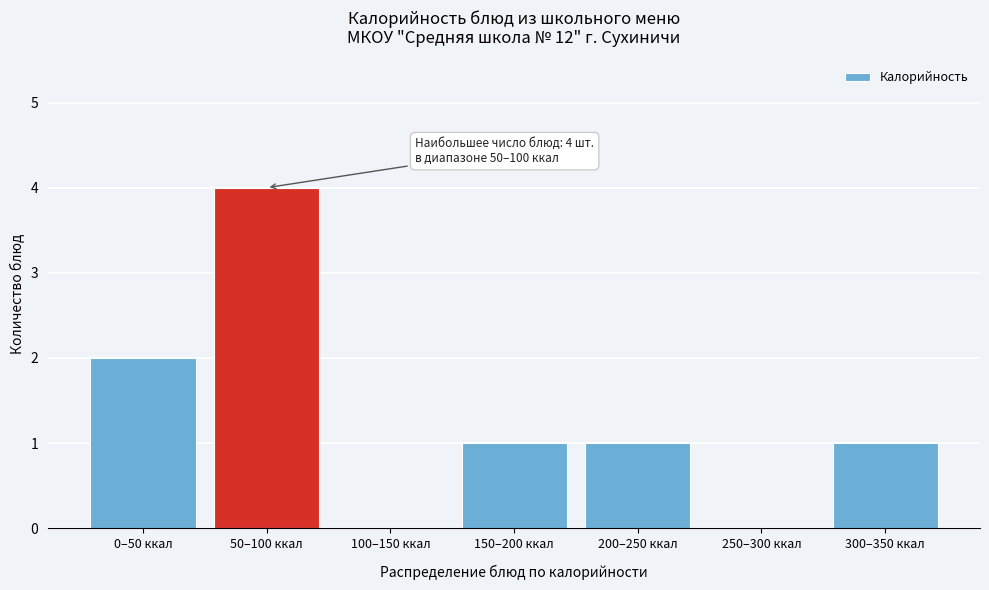

Reading left to right, list all the values displayed in this chart.

0–50 ккал=2	50–100 ккал=4	100–150 ккал=0	150–200 ккал=1	200–250 ккал=1	250–300 ккал=0	300–350 ккал=1